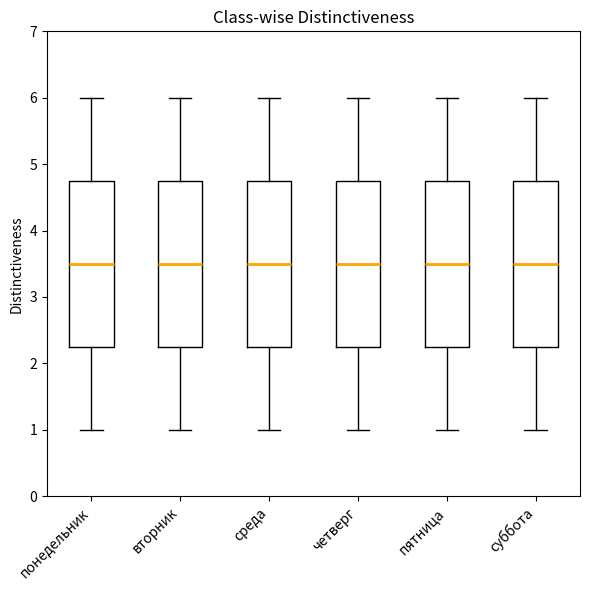

Where does the upper whisker of the box for четверг end on the y-axis? The values are not printed on the chart, so give them approximately, as read against the axis.

6.0